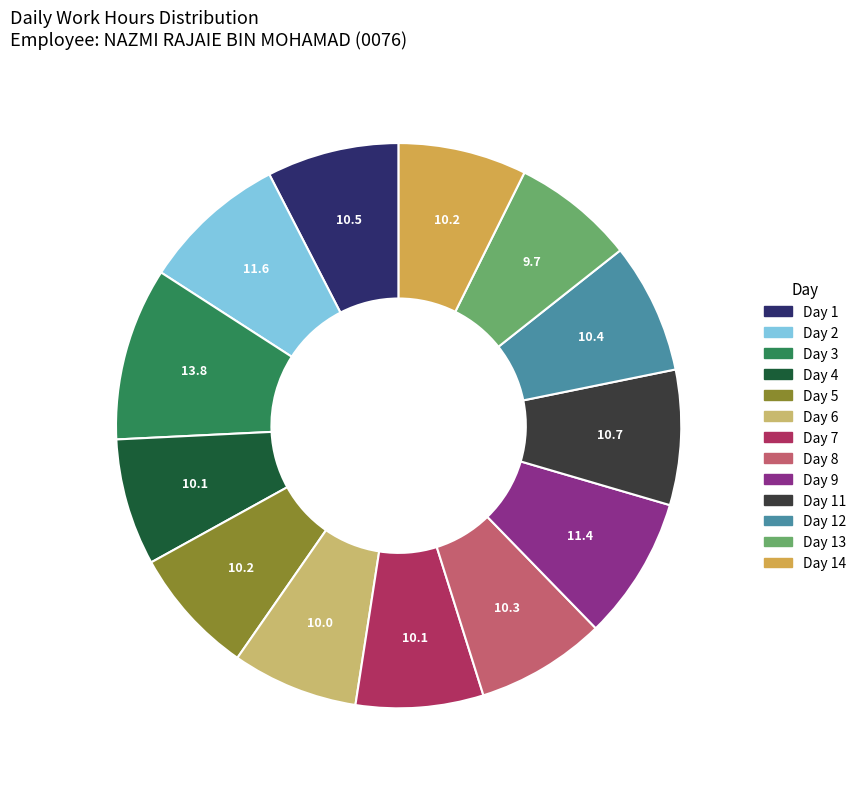

What is the ratio of the value at Day 11 to the value at Day 2?

0.9